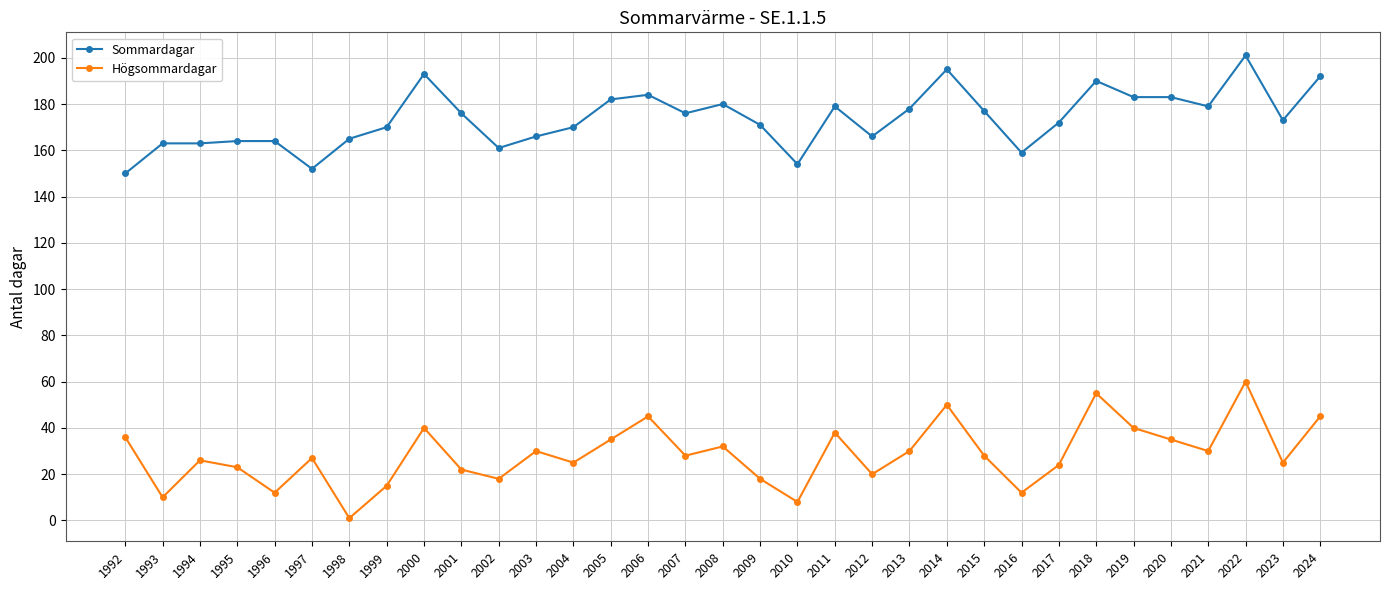

At how many categories does at least one series exceed 106?

33